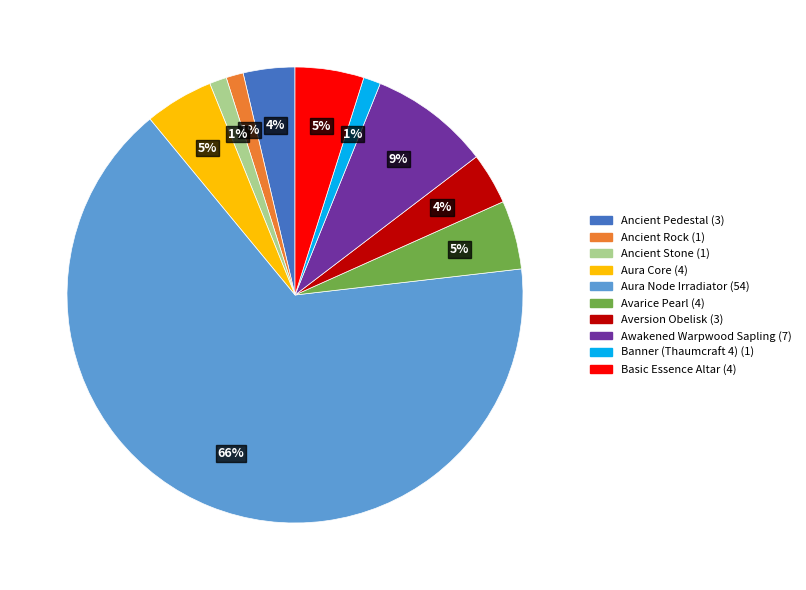

To the nearest percent, what is the combined percentage of Basic Essence Altar and Ancient Rock?

6%